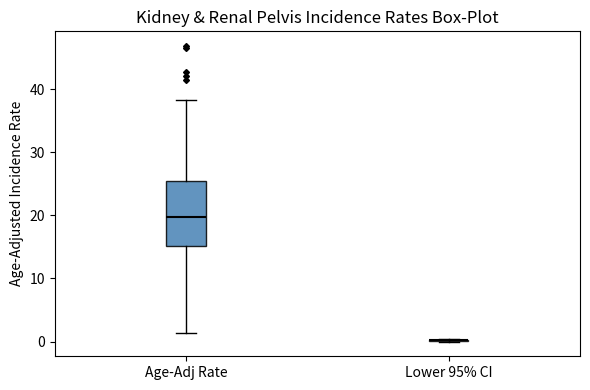

Comparing the boxes themselves (not the whiskers), which one is the tallest?

Age-Adj Rate